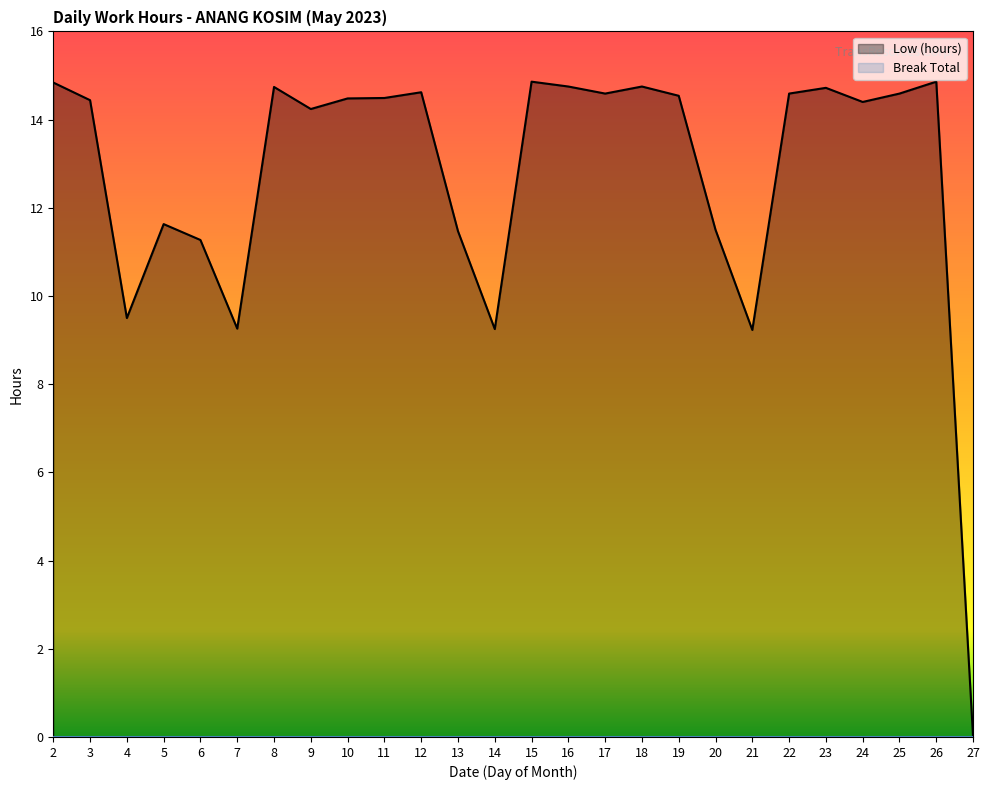

At which label is the value closest to 7?

21